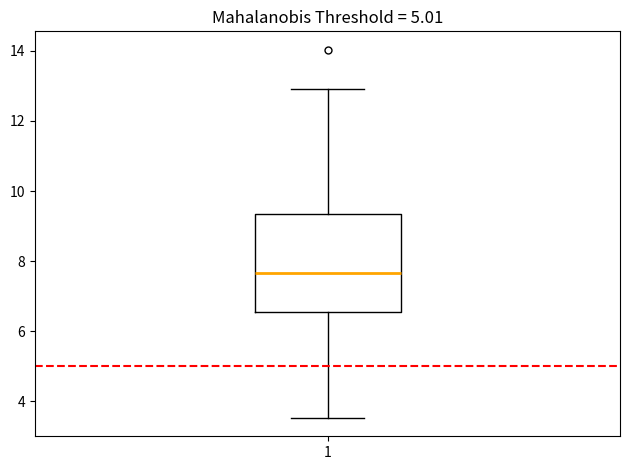

Read this box plot against the y-axis: the position of the median line, the range covered by the box, and the ends of both whiskers. The values are not printed on the chart, so give them approximately, as read against the axis.

median 7.6, box 6.6 to 9.4, whiskers 3.6 to 13.0